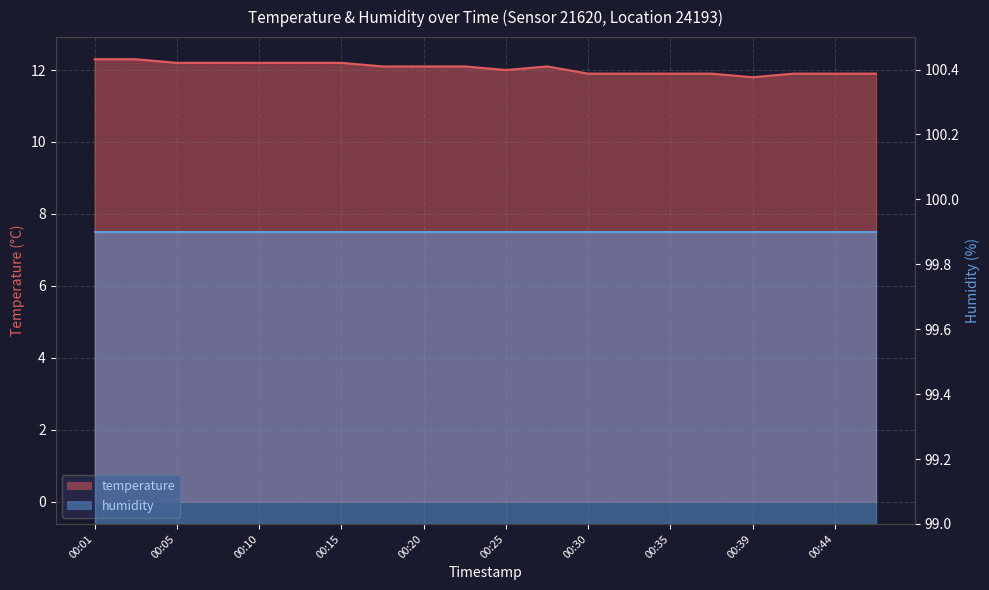

Rank the categories by value from lowest to highest.

00:39, 00:30, 00:32, 00:35, 00:37, 00:42, 00:44, 00:47, 00:25, 00:18, 00:20, 00:22, 00:27, 00:05, 00:08, 00:10, 00:13, 00:15, 00:01, 00:03